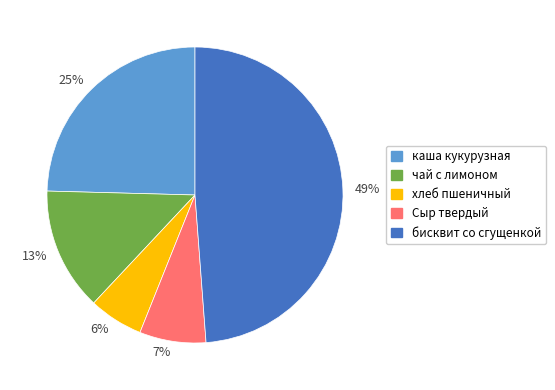

Is there any slice that represents more than half of the pie?

No